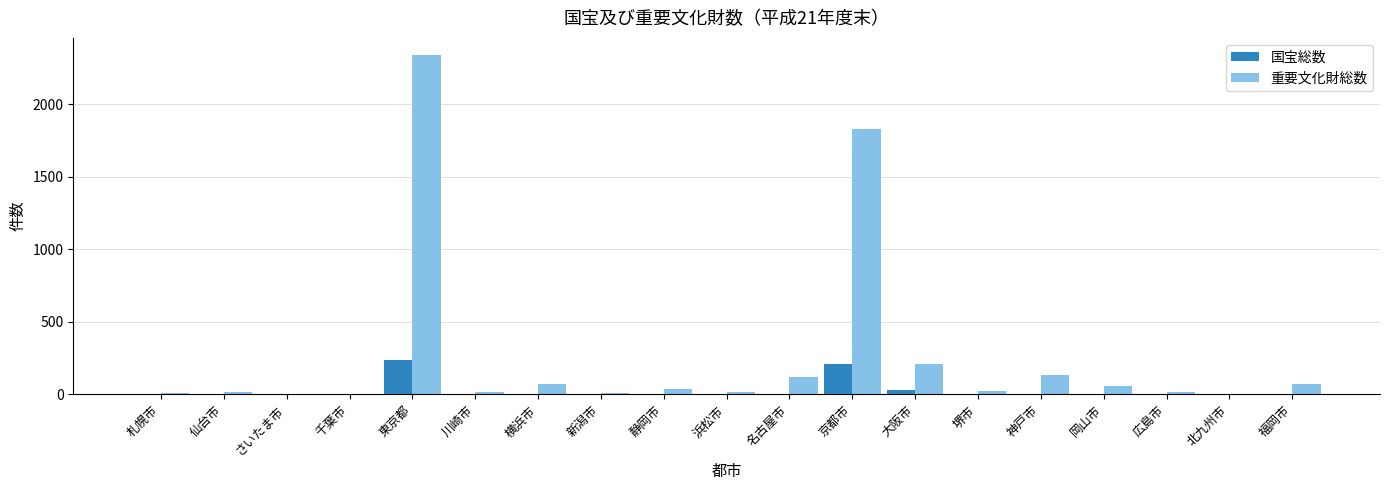

Is it true that 国宝総数 equals -158 at 浜松市?

False